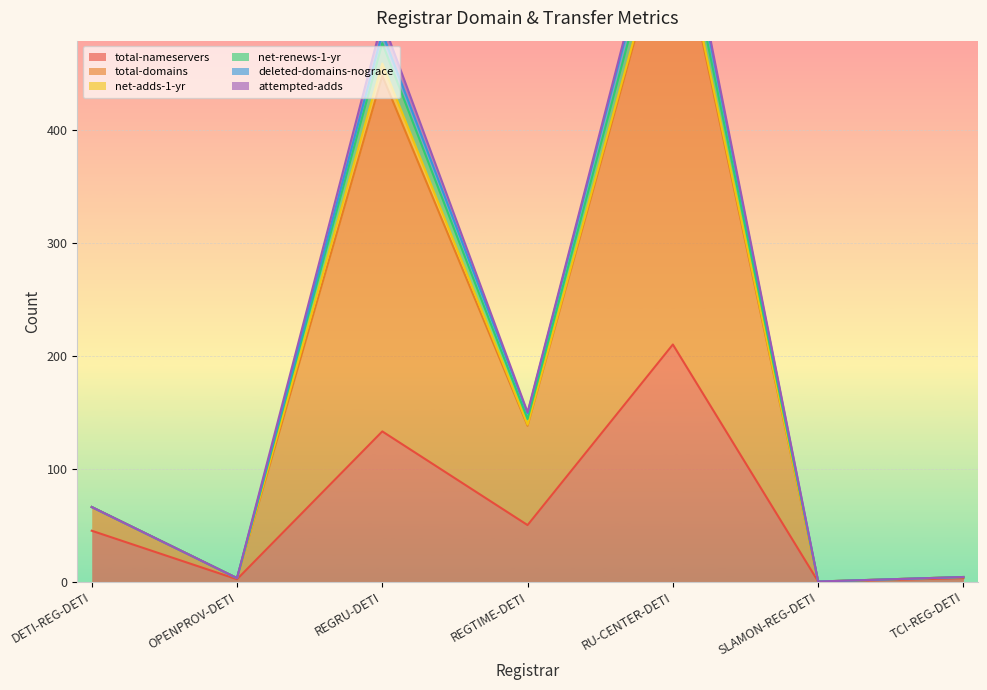

Where is total-nameservers nearest to the value 105?

REGRU-DETI